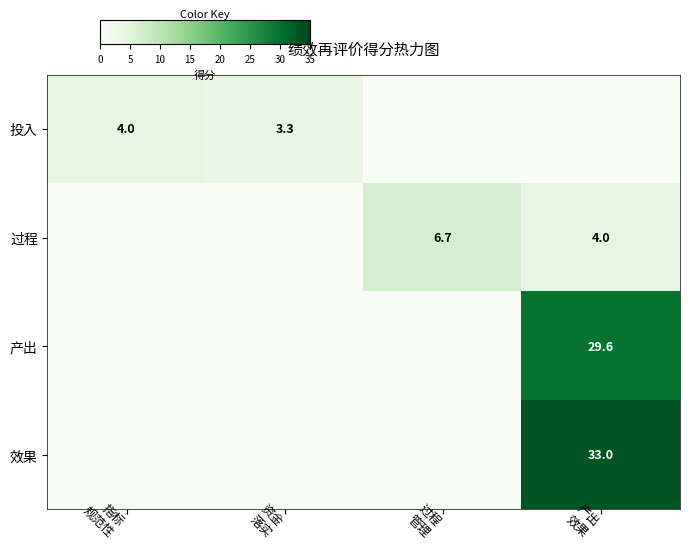

Is it true that 产出 equals -15.8 at 过程 管理?

False